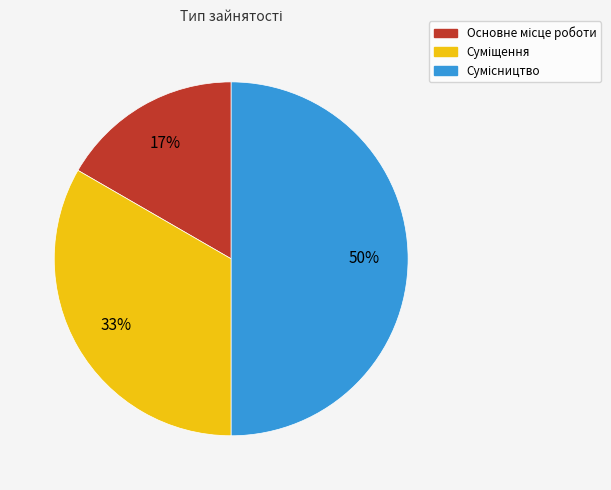

To the nearest percent, what is the difference between the largest and smallest slice percentages?

33%